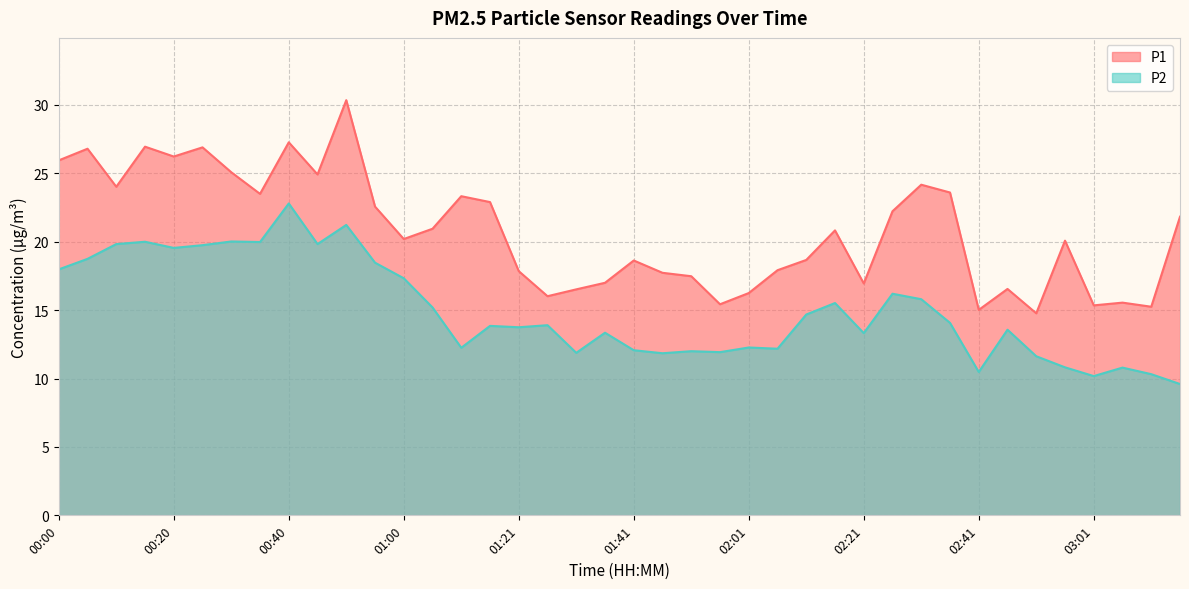

What position from the left is 01:36?

20